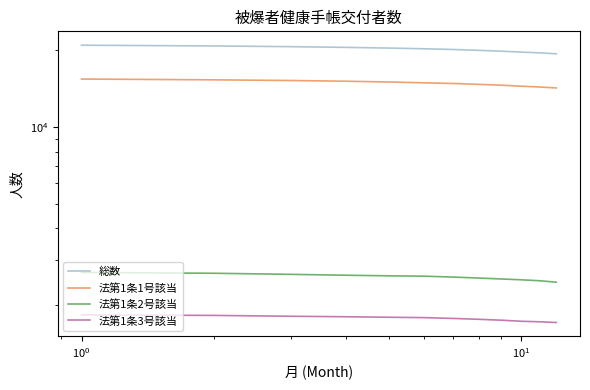

True or false: 総数 and 法第1条2号該当 intersect in this chart.

False